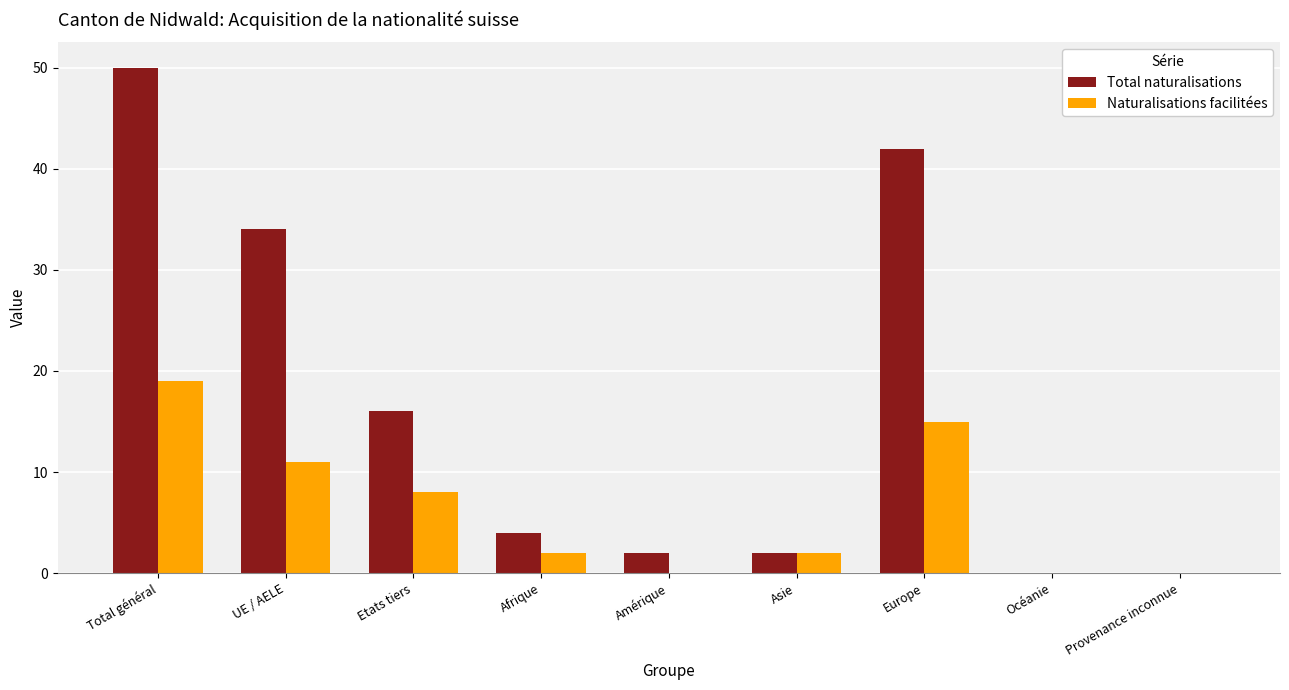

What is the highest value of the Naturalisations facilitées series?

19